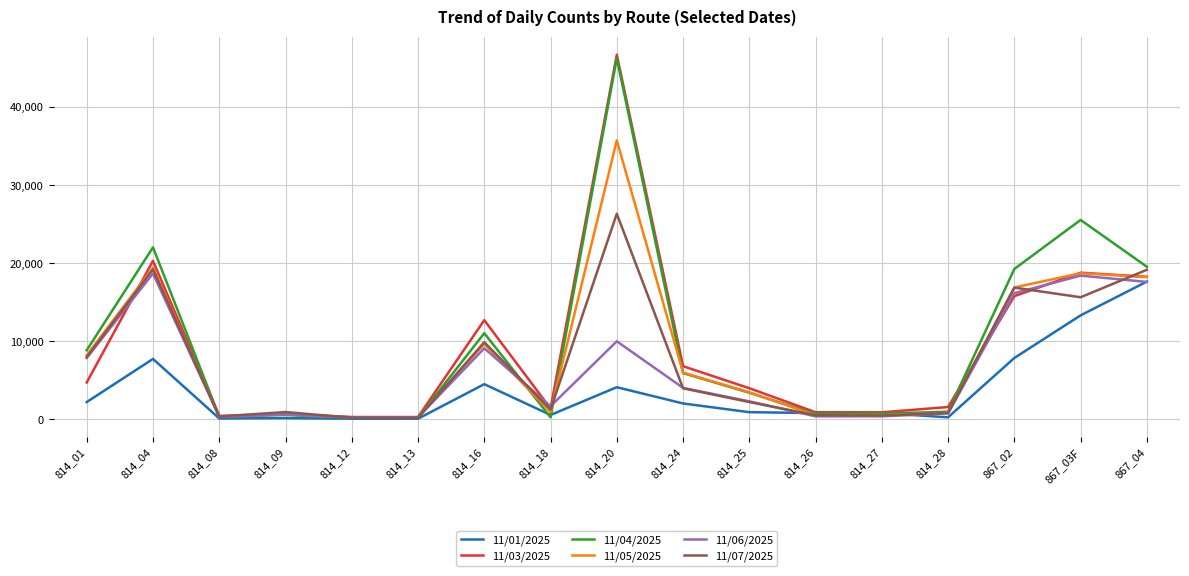

What are all the series names shown in the legend?

11/01/2025, 11/03/2025, 11/04/2025, 11/05/2025, 11/06/2025, 11/07/2025